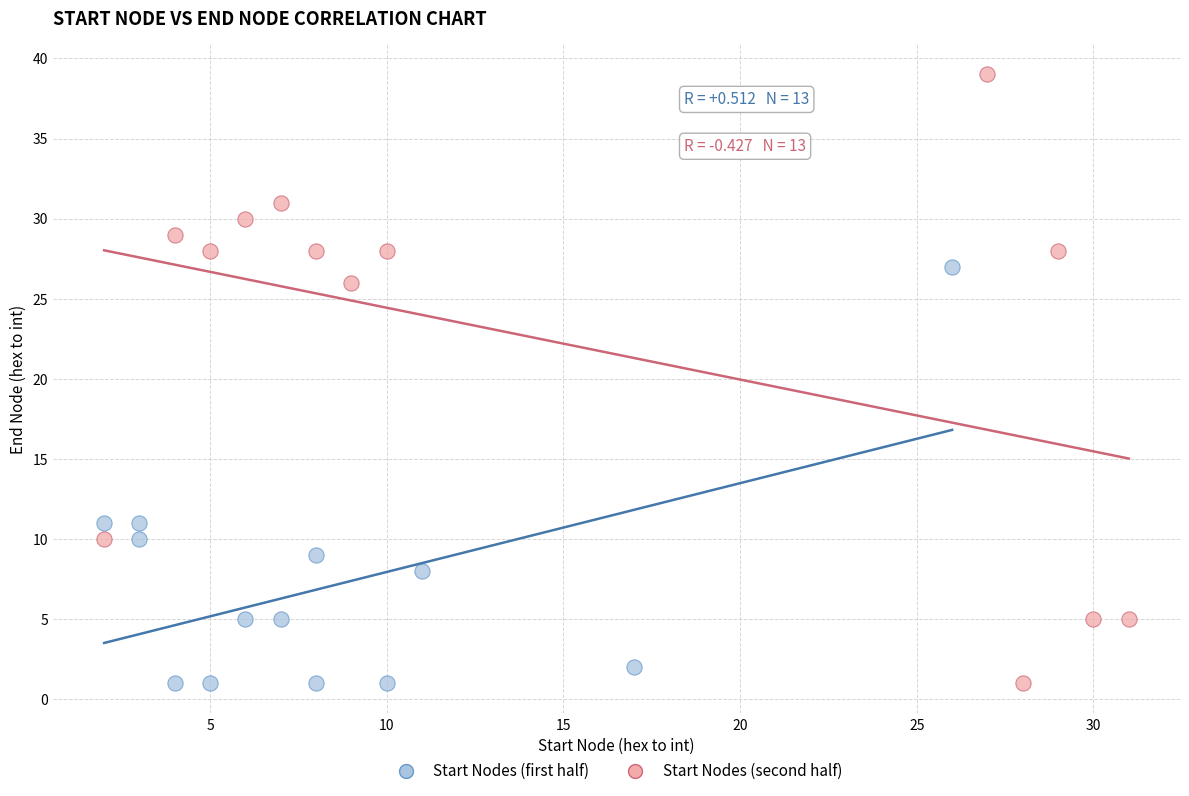

What are all the series names shown in the legend?

Start Nodes (first half), Start Nodes (second half)